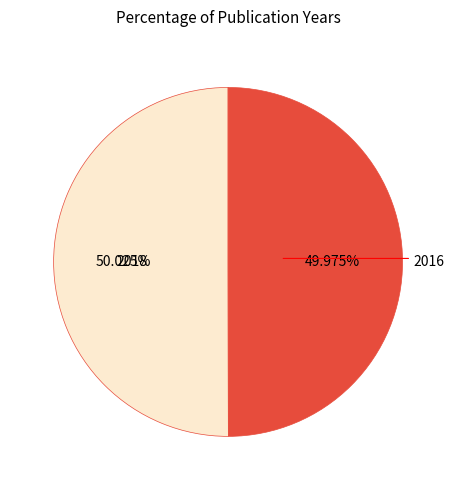

Is there a majority slice in this chart?

Yes